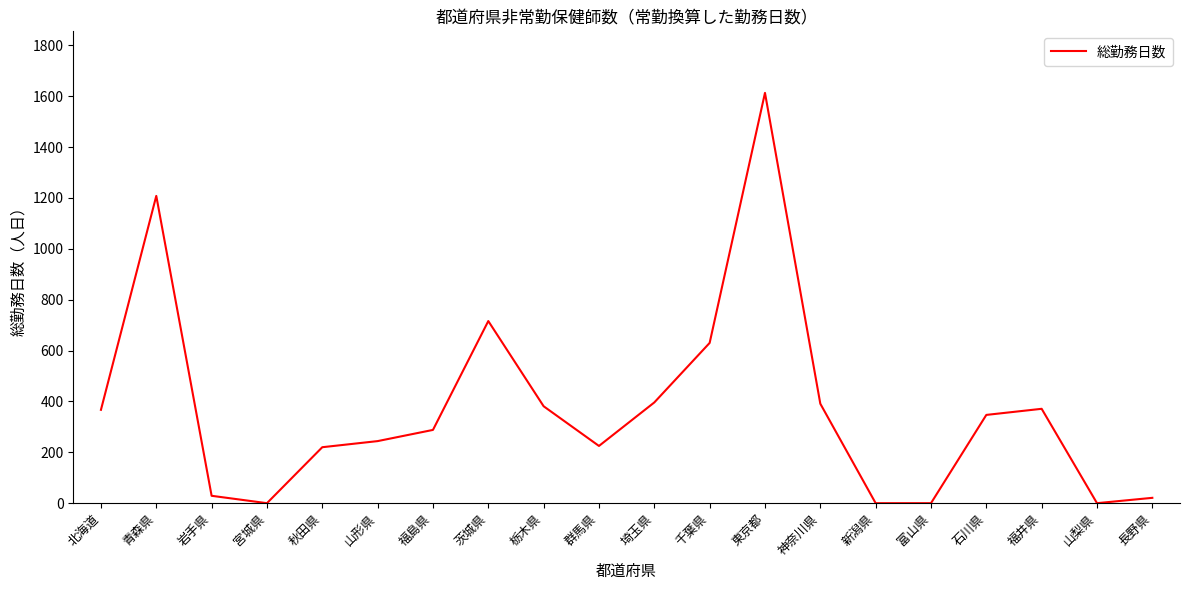

True or false: there are more than 2 points higher than both neighbors.

True